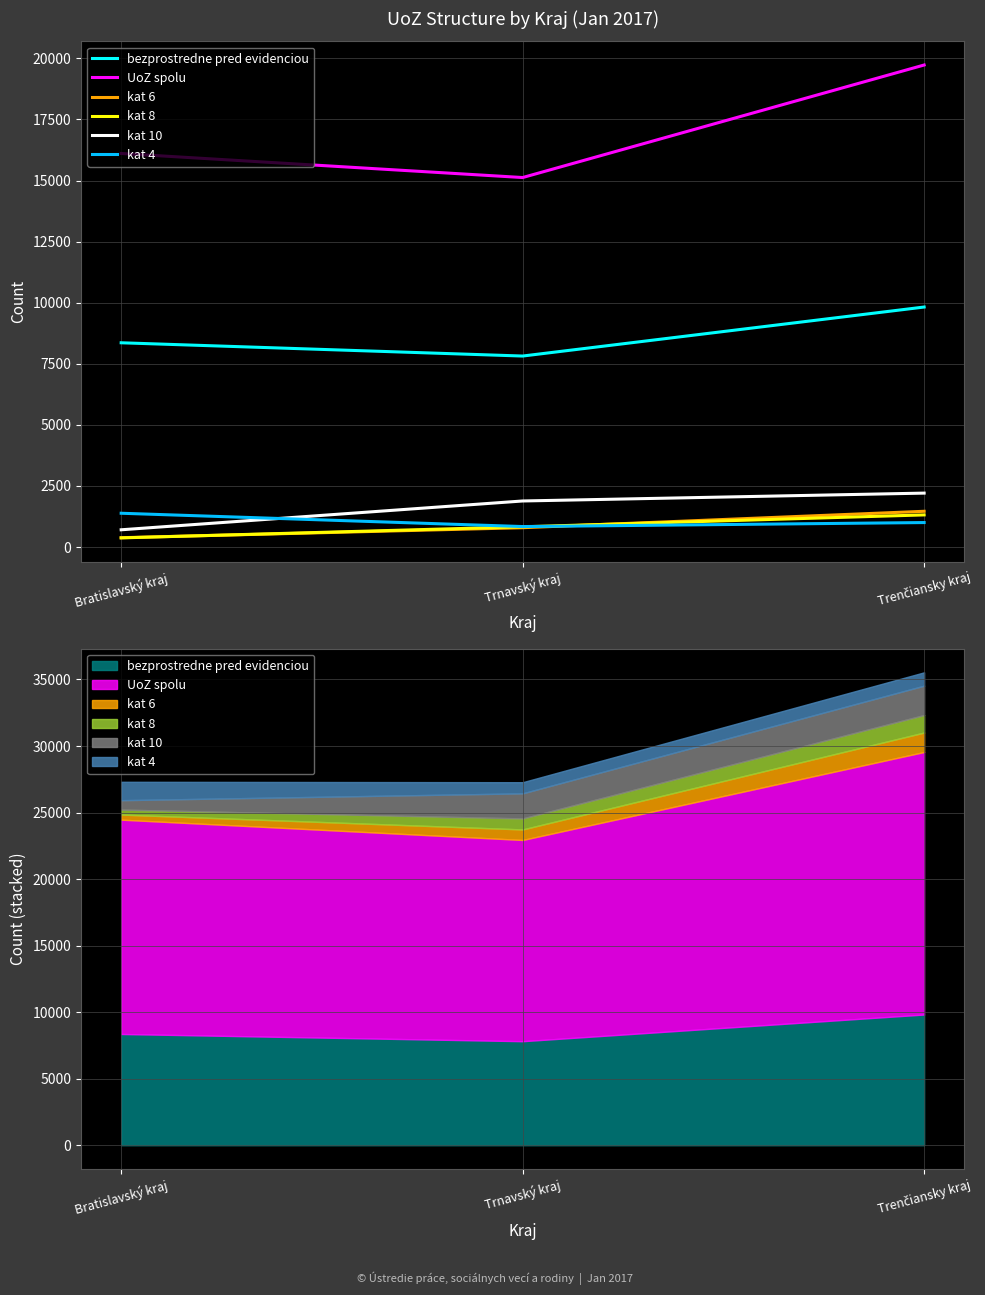

The kat 4 series shows 404 at Trnavský kraj. True or false?

False